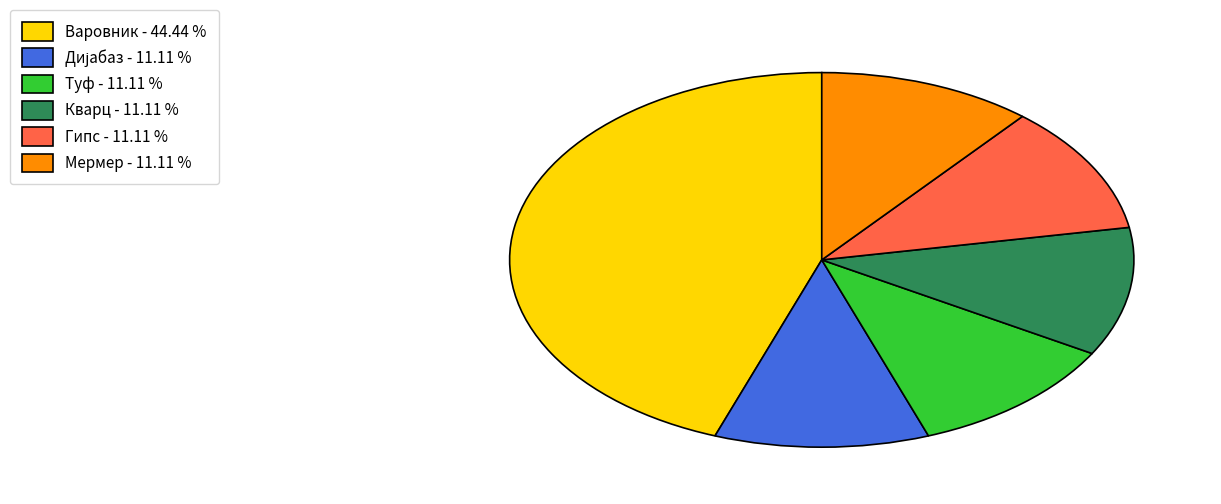

Is there a majority slice in this chart?

No